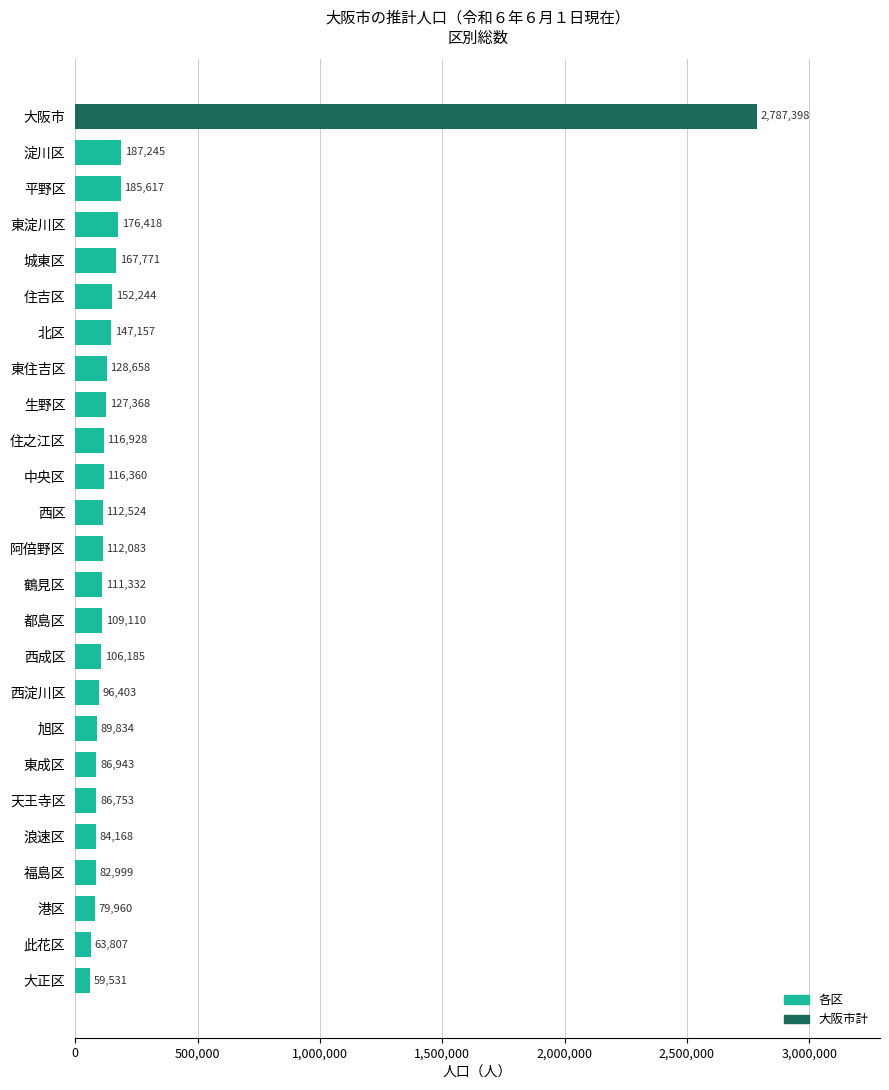

At which category does the chart reach its peak across all series?

大阪市